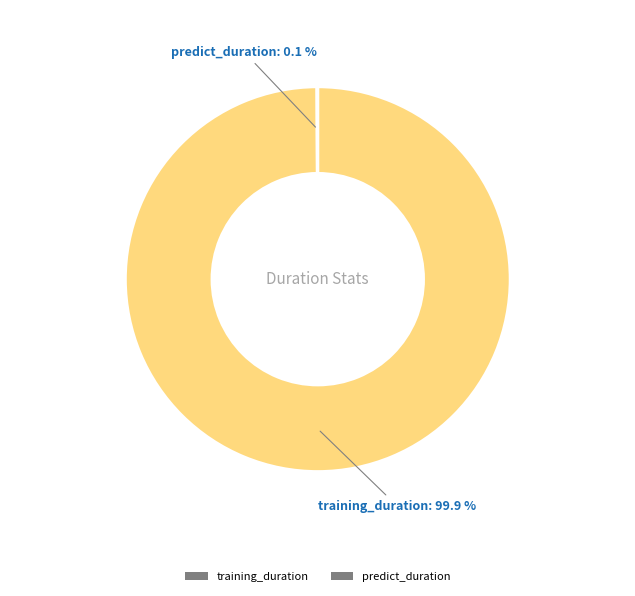

What is the majority slice?

training_duration